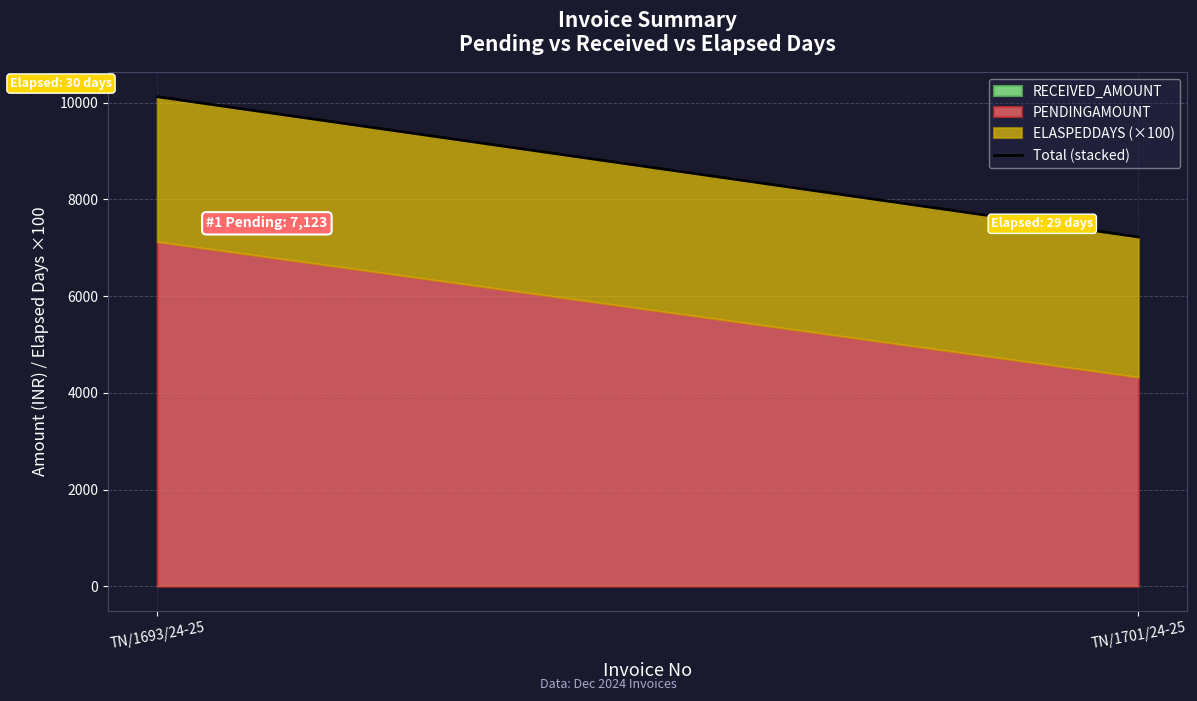

What position from the left is TN/1701/24-25?

2